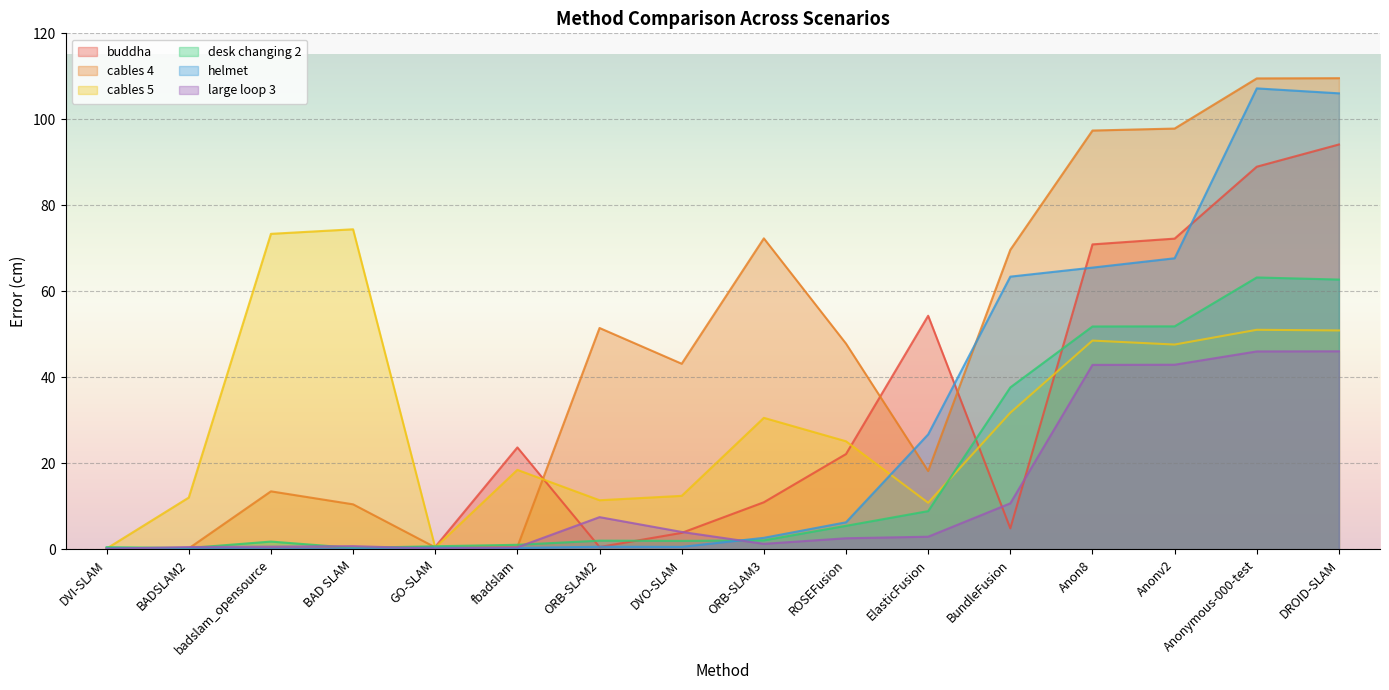

Between which two adjacent categories do cables 5 and cables 4 first intersect?

DVI-SLAM and BADSLAM2